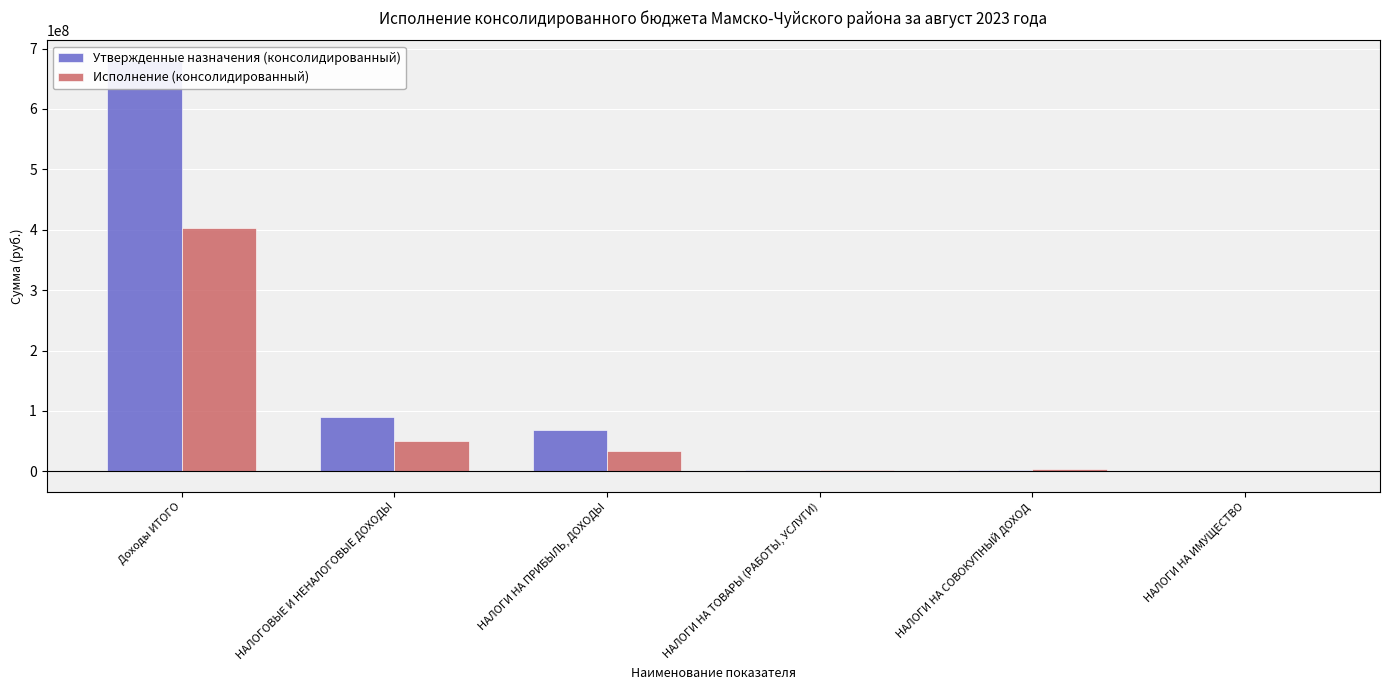

At how many categories does at least one series exceed 318917345?

1